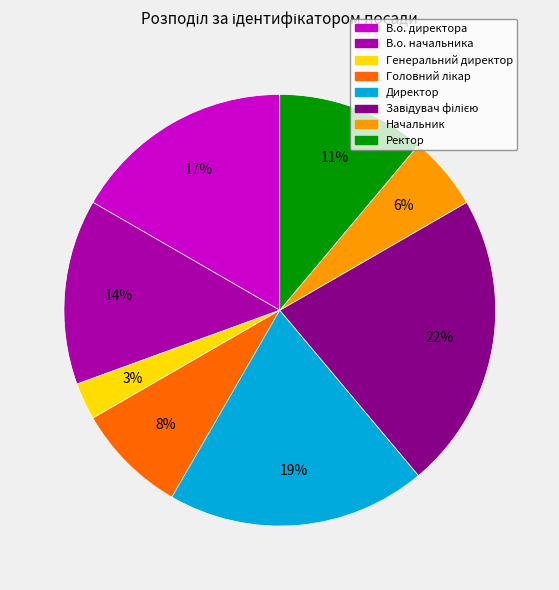

To the nearest percent, what percentage of the pie is Генеральний директор?

3%